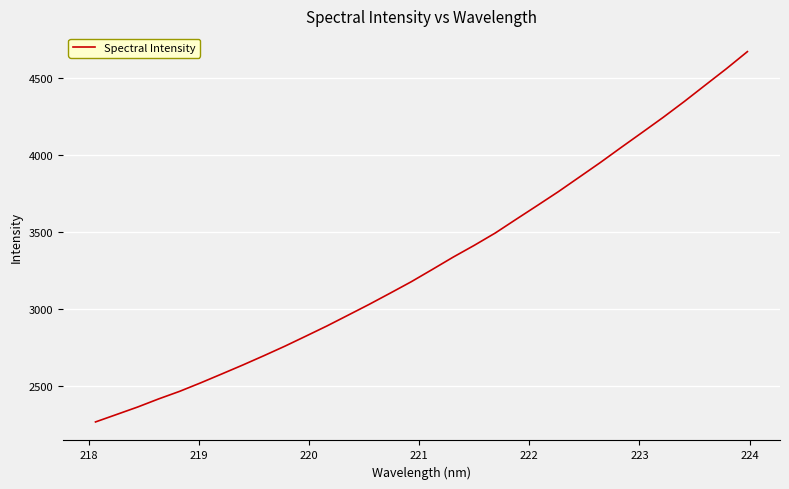

What is the smallest value displayed?

2269.4